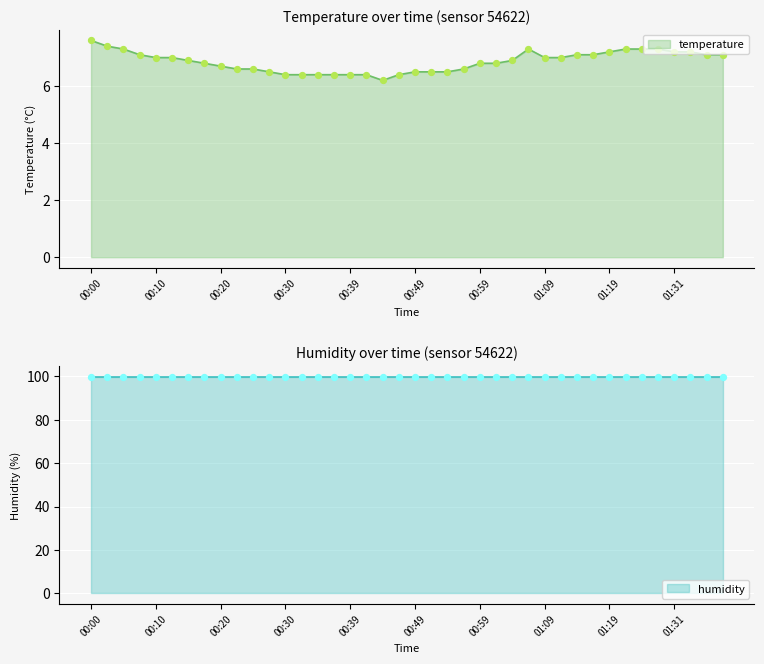

What is the change in value from 00:10 to 00:54?

-0.5